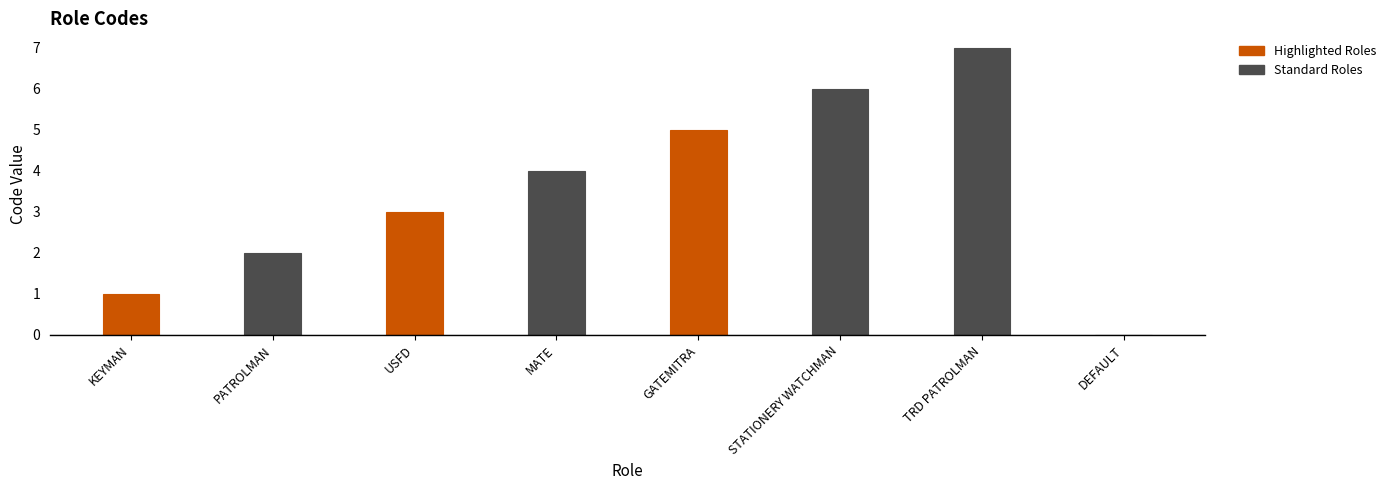

Count the values in the range 2 to 6.

5